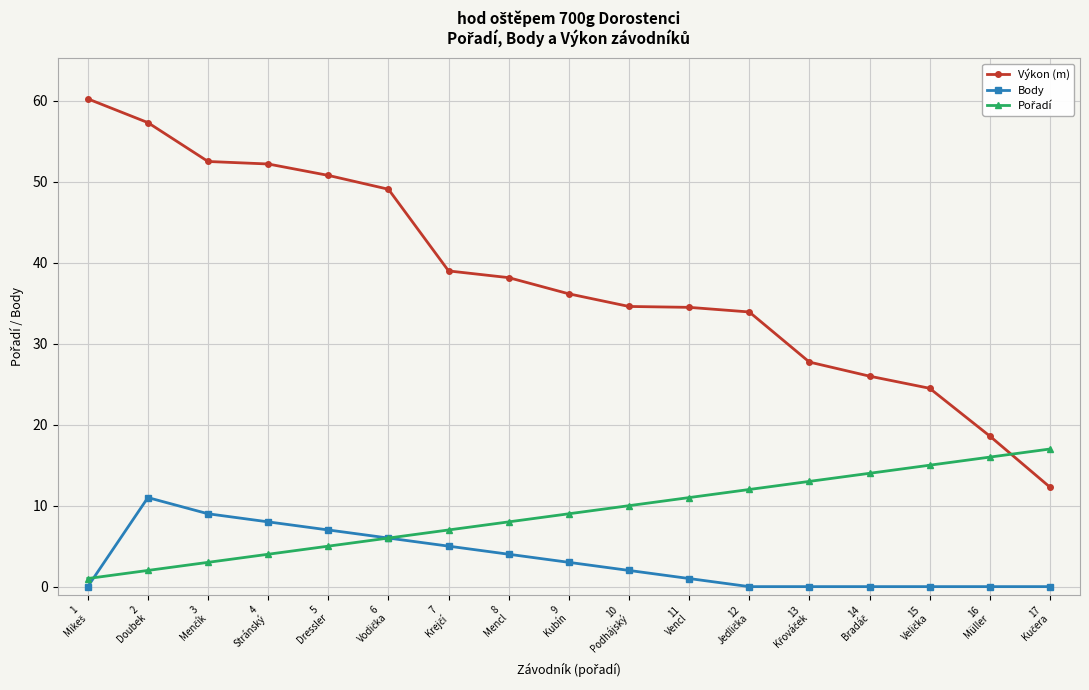

What is the value of the Body point at the 7th from the left?

5.0